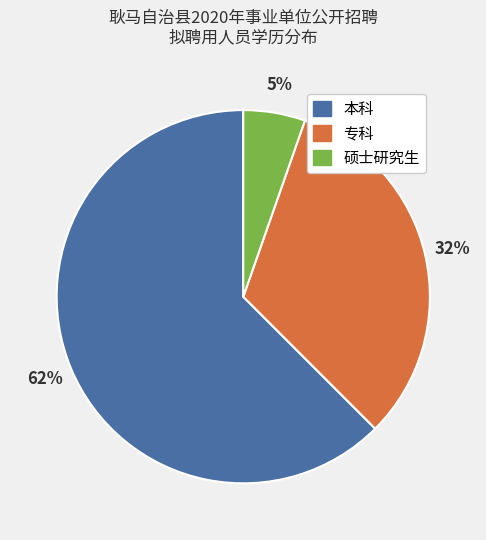

Does 本科 represent more than half of the total?

Yes